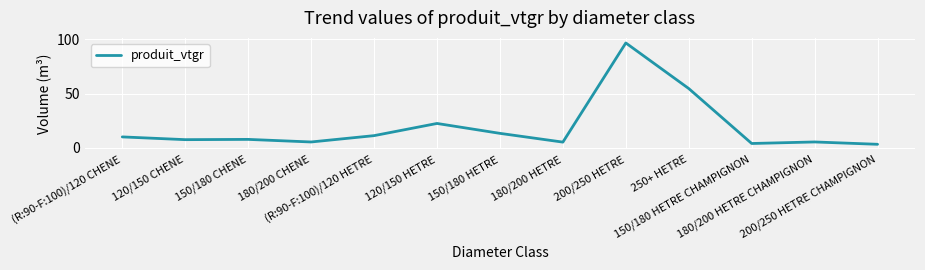

What is the sum of the values at 150/180 HETRE CHAMPIGNON and 180/200 HETRE?

9.3